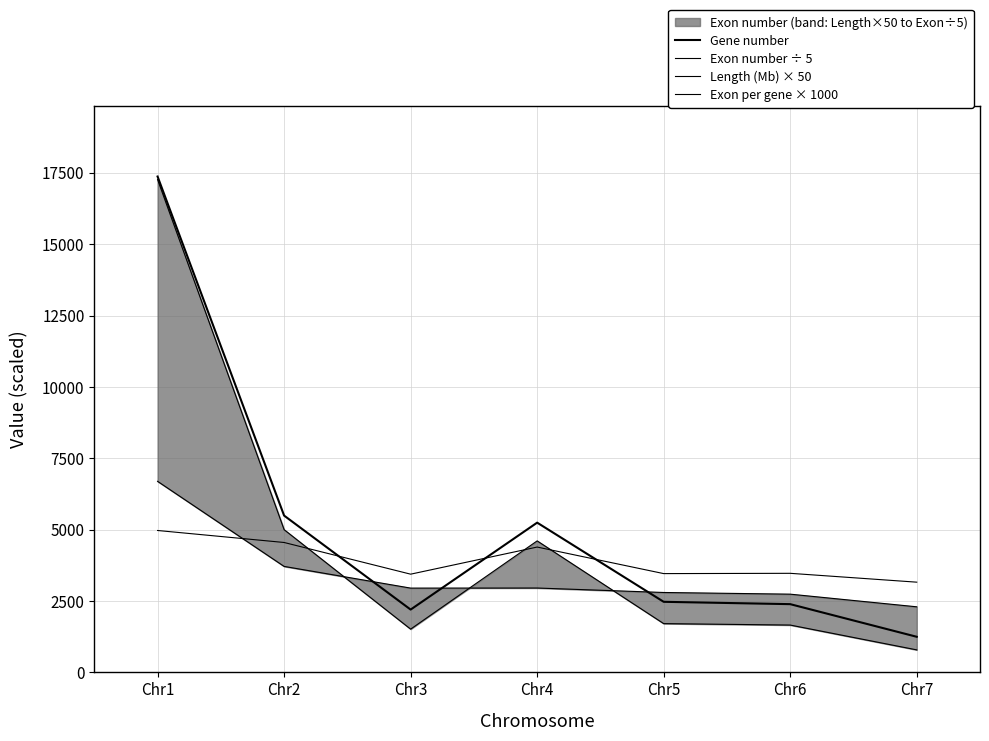

True or false: Exon number ÷ 5 has more than 1 points higher than both neighbors.

False